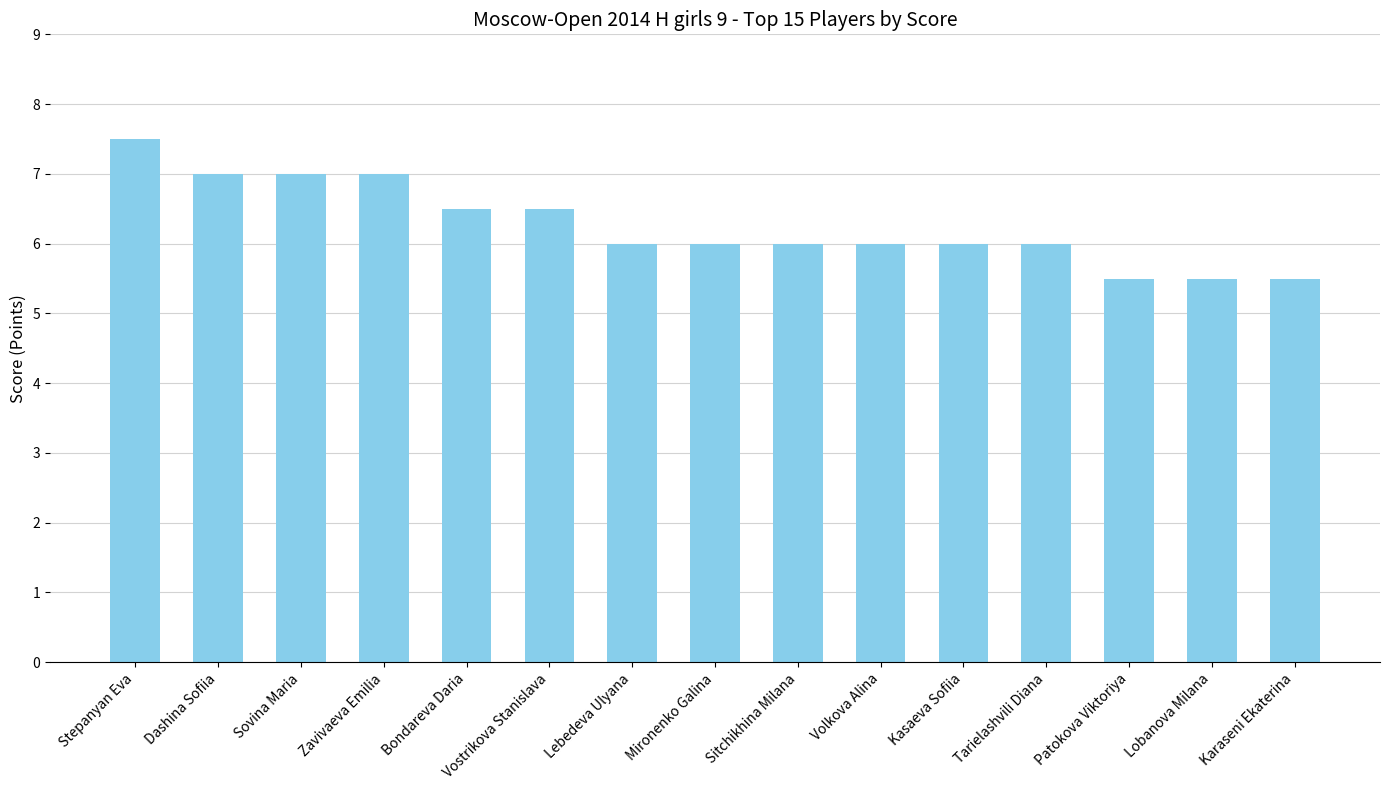

How many bars are there in total?

15